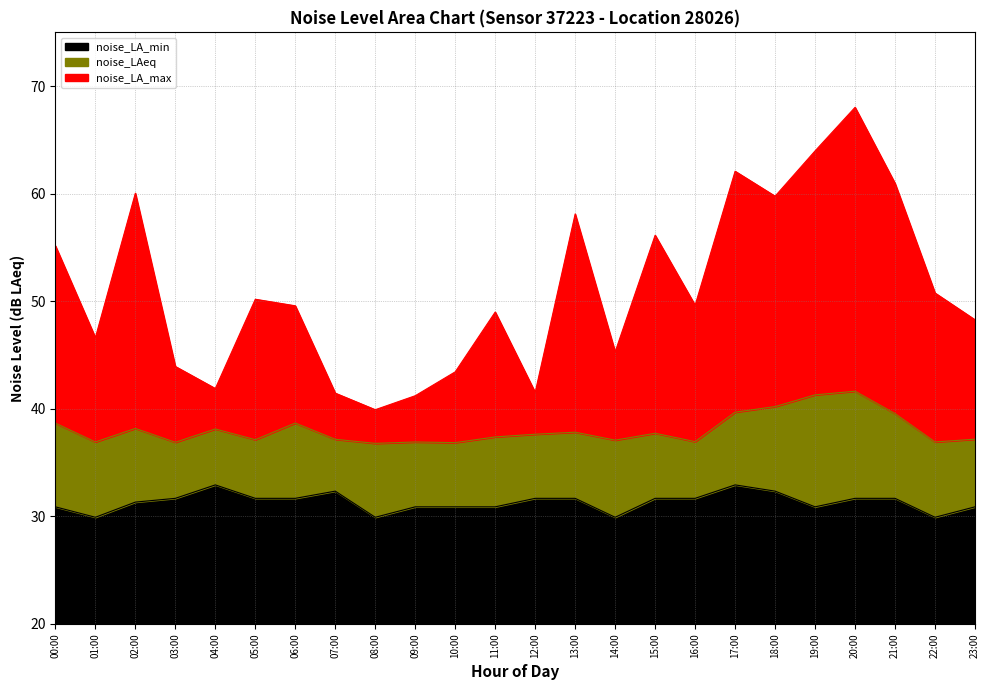

How many interior local valleys does the noise_LAeq series have?

8